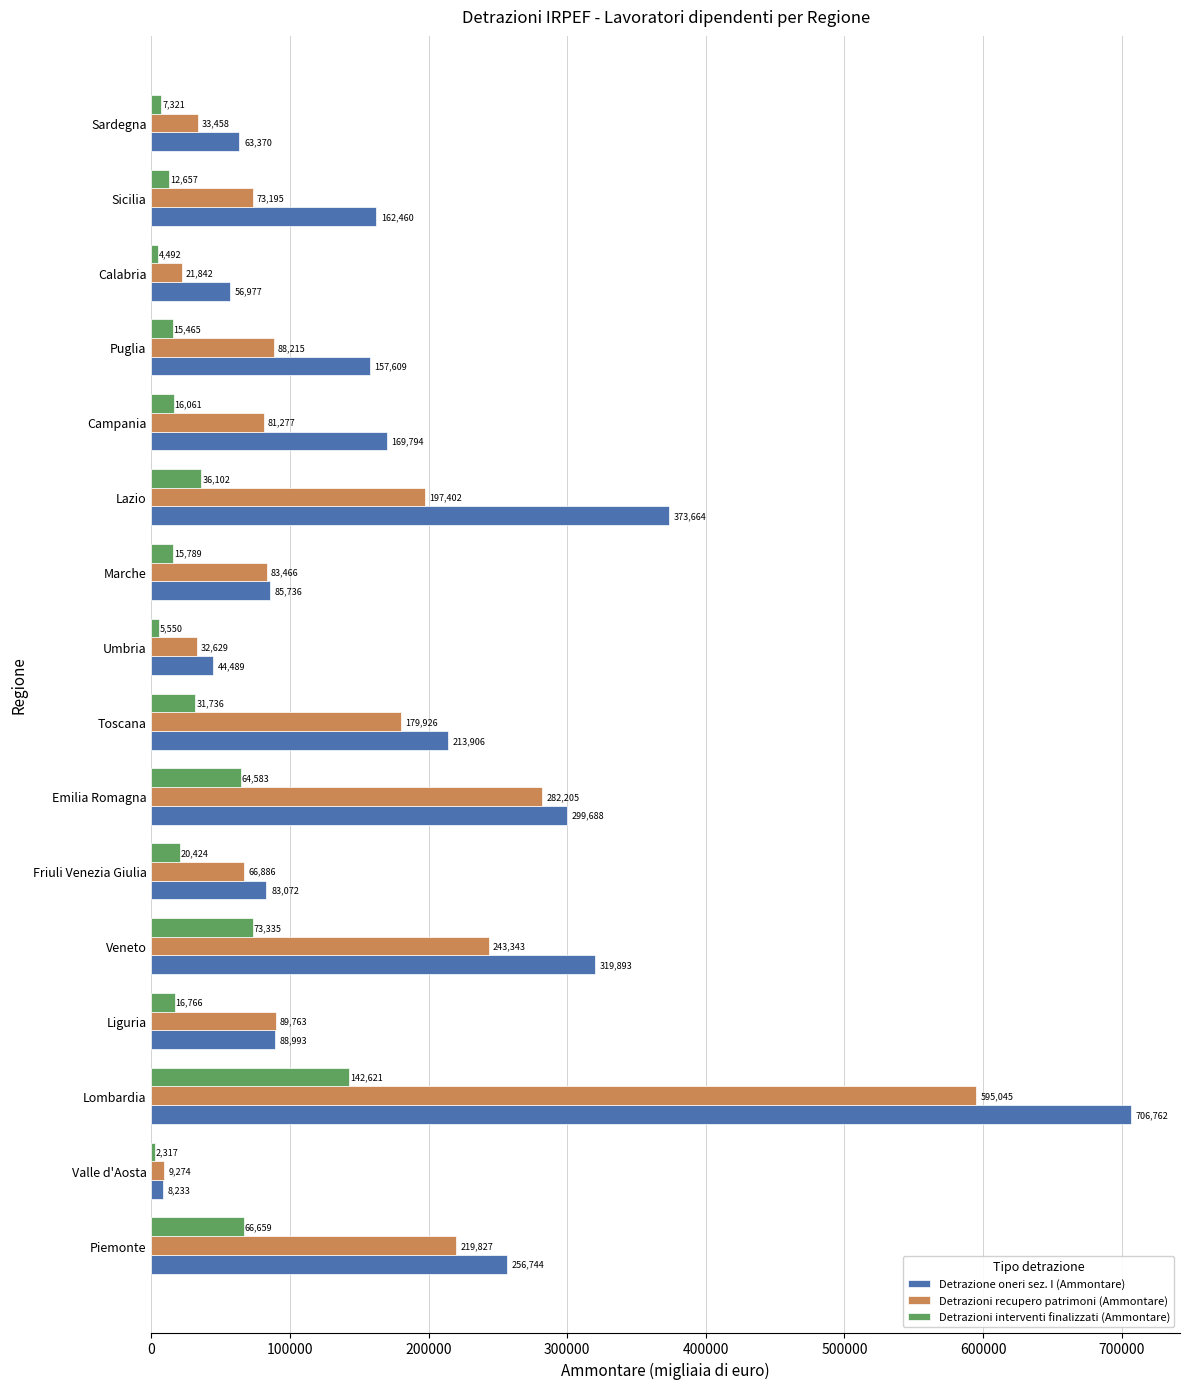

What value does the Detrazioni interventi finalizzati (Ammontare) series have at Veneto, to the nearest 50?

73350